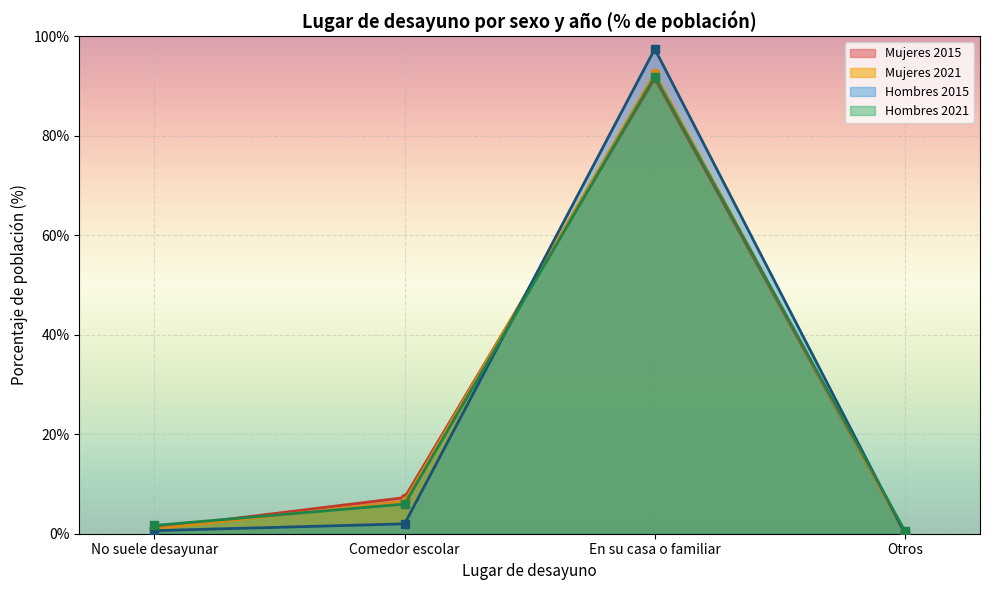

Reading left to right, transcribe all the data shown in this chart.

Mujeres: No suele desayunar 2015=1.1	Comedor escolar 2015=7.3	En su casa o familiar 2015=91.5	Otros 2015=0.1	No suele desayunar 2021=1.0	Comedor escolar 2021=6.5	En su casa o familiar 2021=92.5	Otros 2021=0.0
Hombres: No suele desayunar 2015=0.6	Comedor escolar 2015=2.0	En su casa o familiar 2015=97.4	Otros 2015=0.0	No suele desayunar 2021=1.7	Comedor escolar 2021=6.0	En su casa o familiar 2021=91.9	Otros 2021=0.5